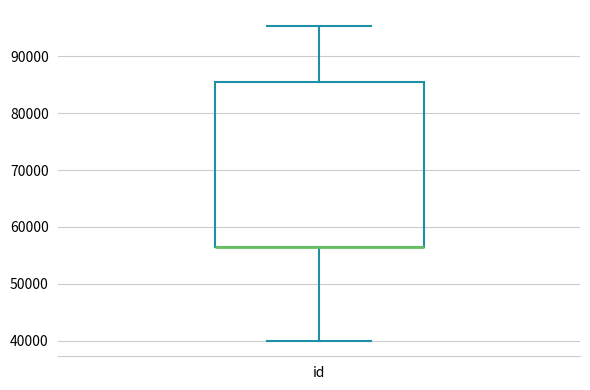

Transcribe this box plot: give where the median line is, the range the box spans, and where the two whiskers end, as read against the y-axis. The values are not printed on the chart, so give them approximately, as read against the axis.

median 57000 (drawn on the box's lower edge), box 56000 to 85000, whiskers 40000 to 95000